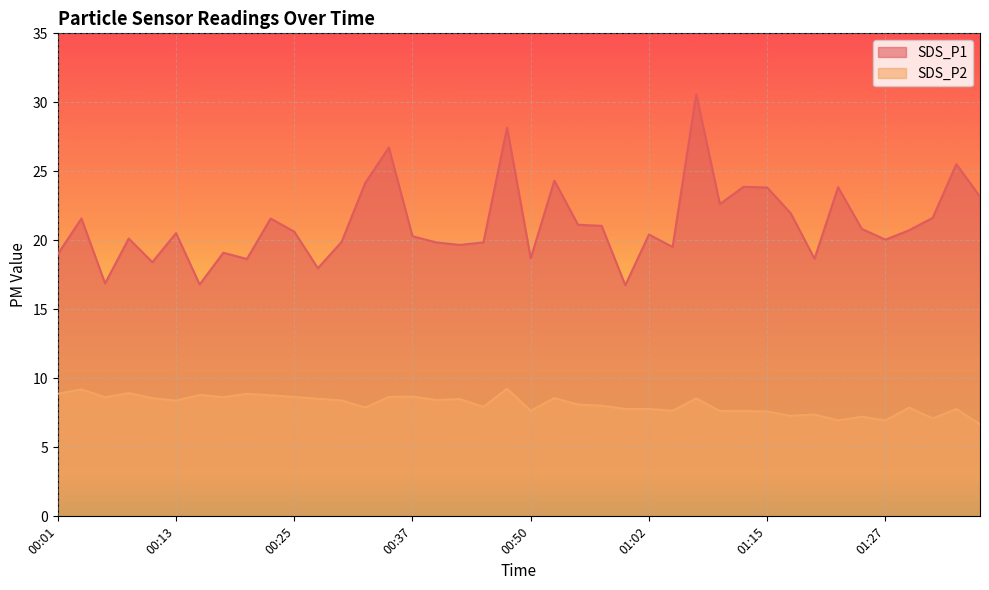

What are all the series names shown in the legend?

SDS_P1, SDS_P2